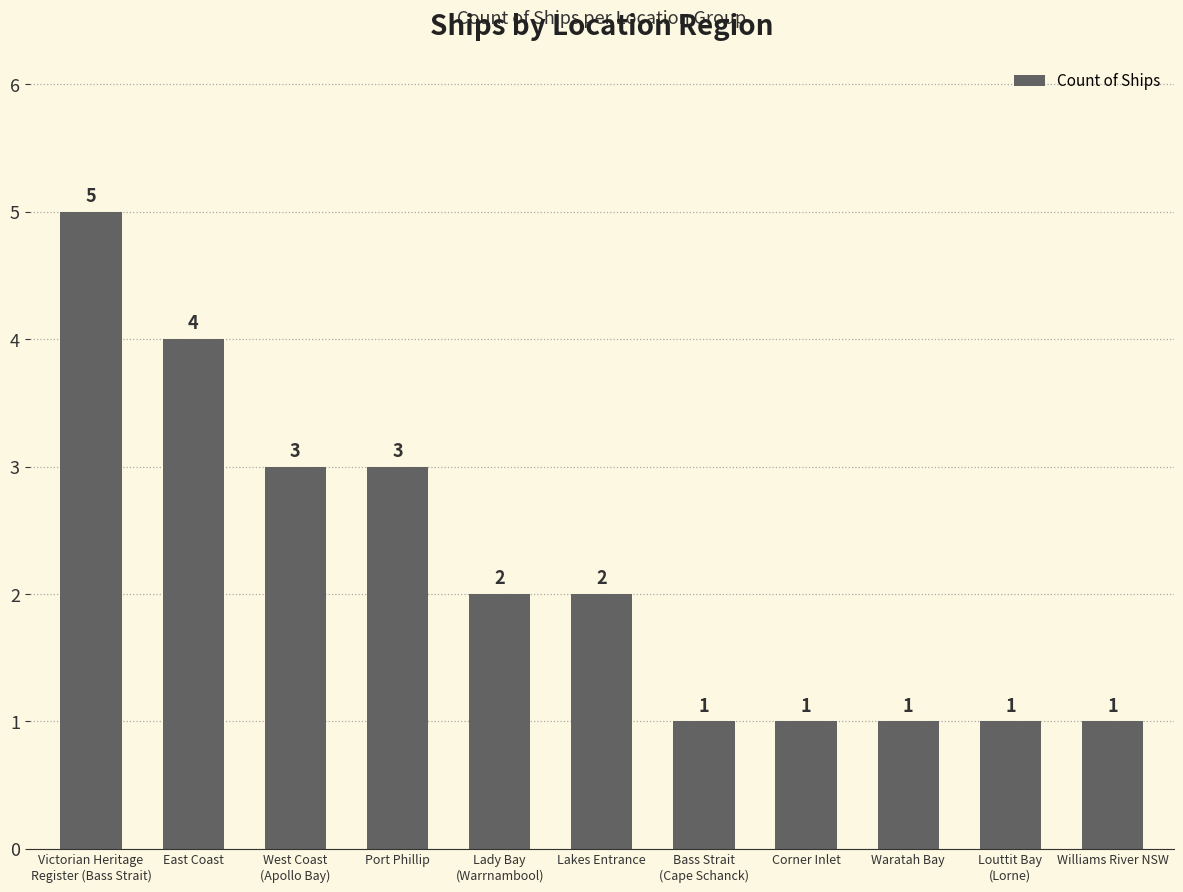

What is the maximum value shown in the chart?

5